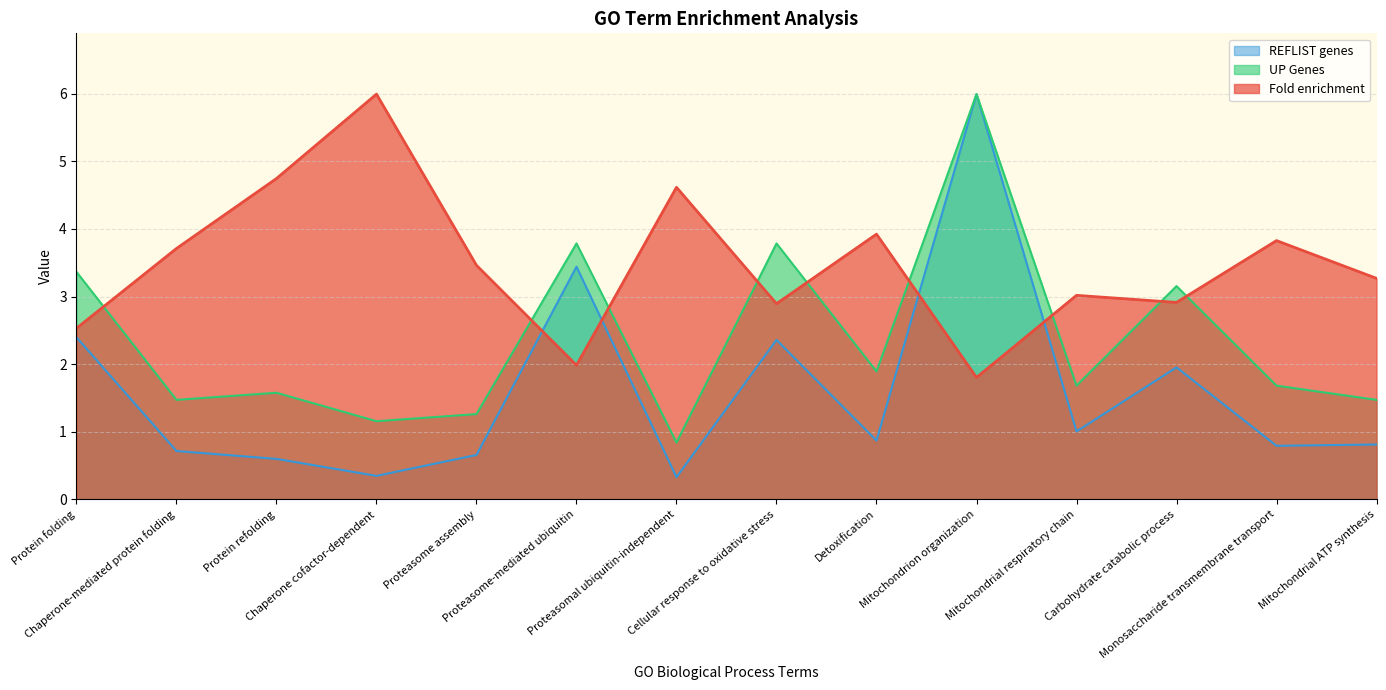

What is the total value across all series at Protein folding?

8.3